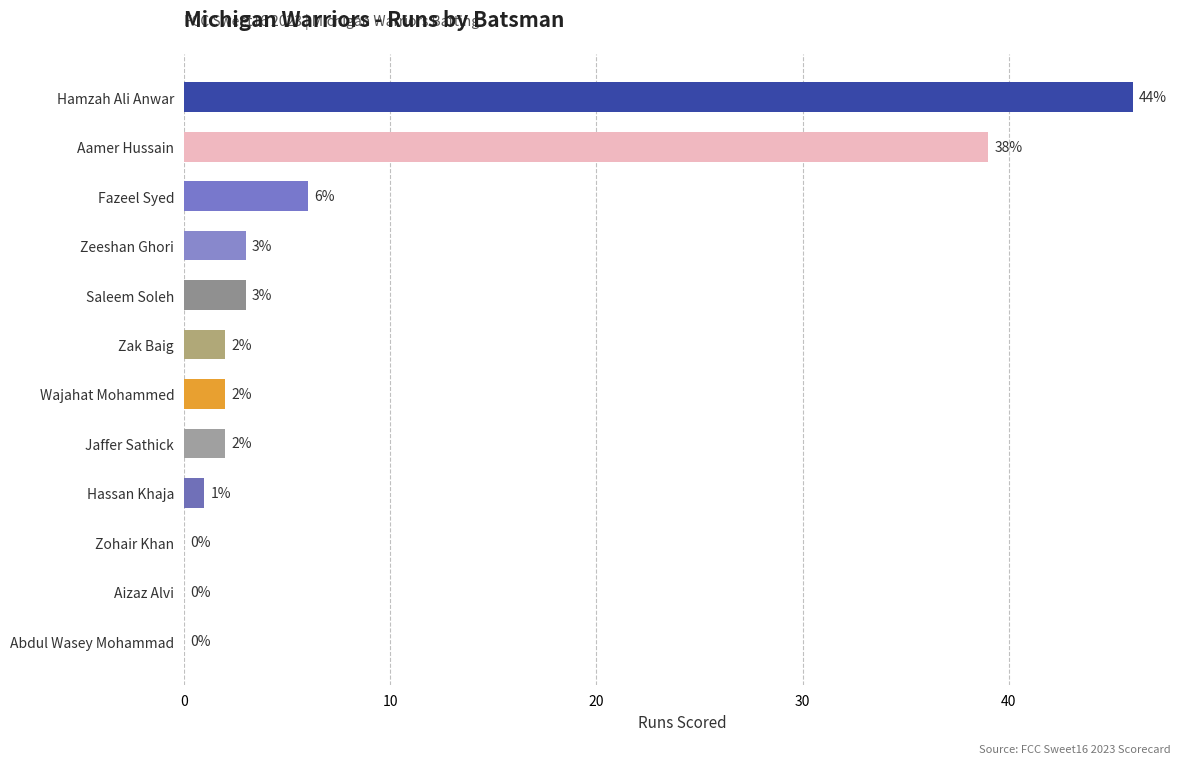

At which label is the value closest to 23?

Aamer Hussain